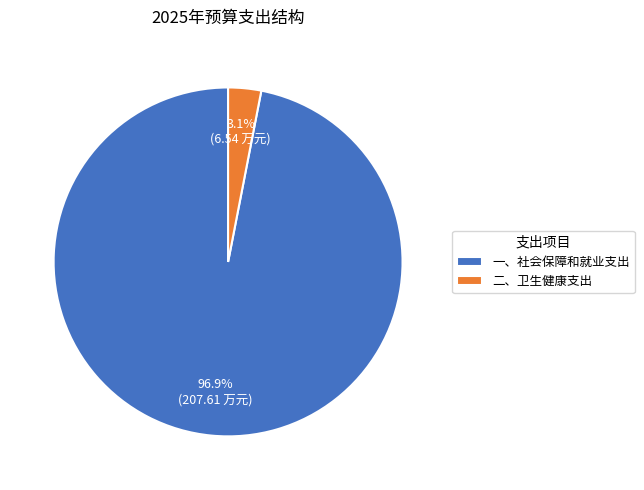

To the nearest percent, what portion does 一、社会保障和就业支出 represent?

97%